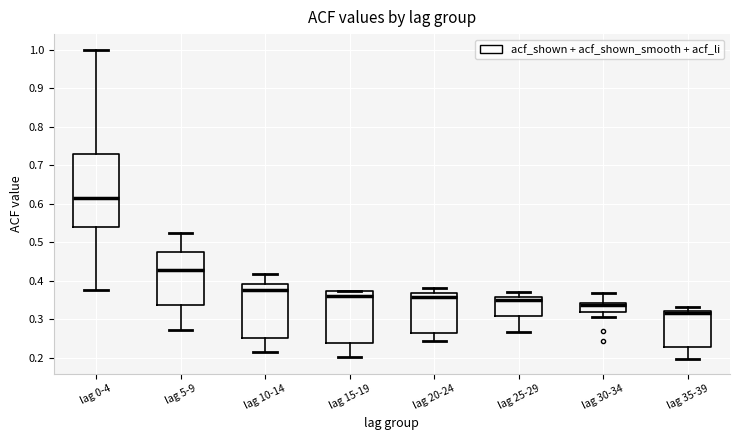

Which box's median line is the lowest?

lag 35-39